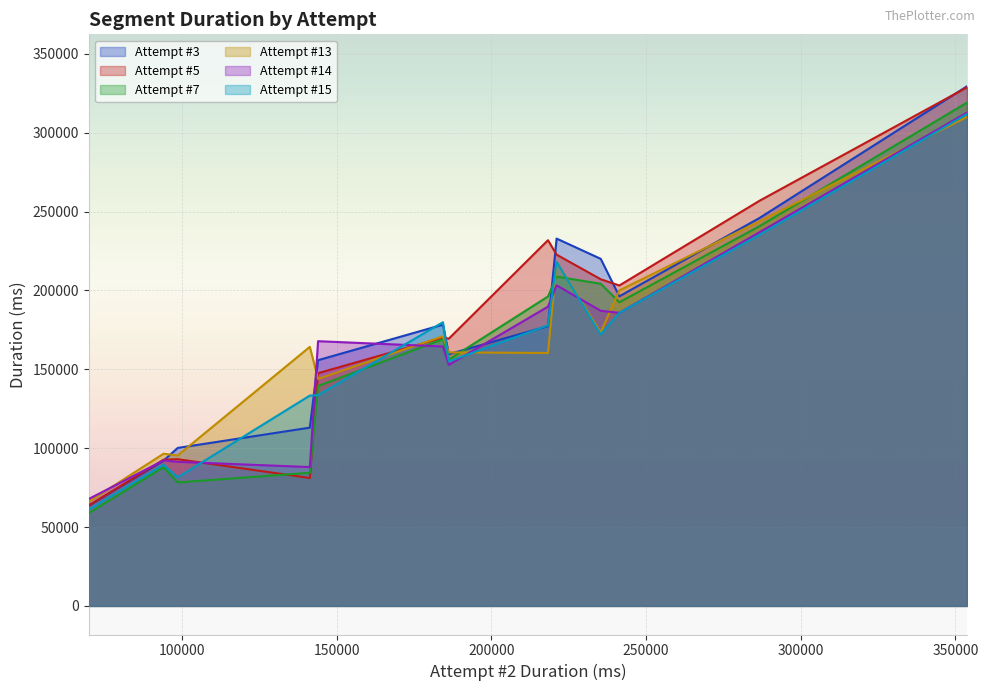

Which series has the largest range (max minus min)?

Attempt #3